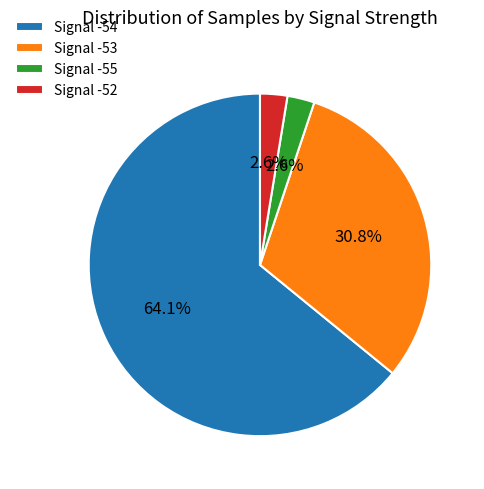

Between Signal -53 and Signal -52, which is larger?

Signal -53